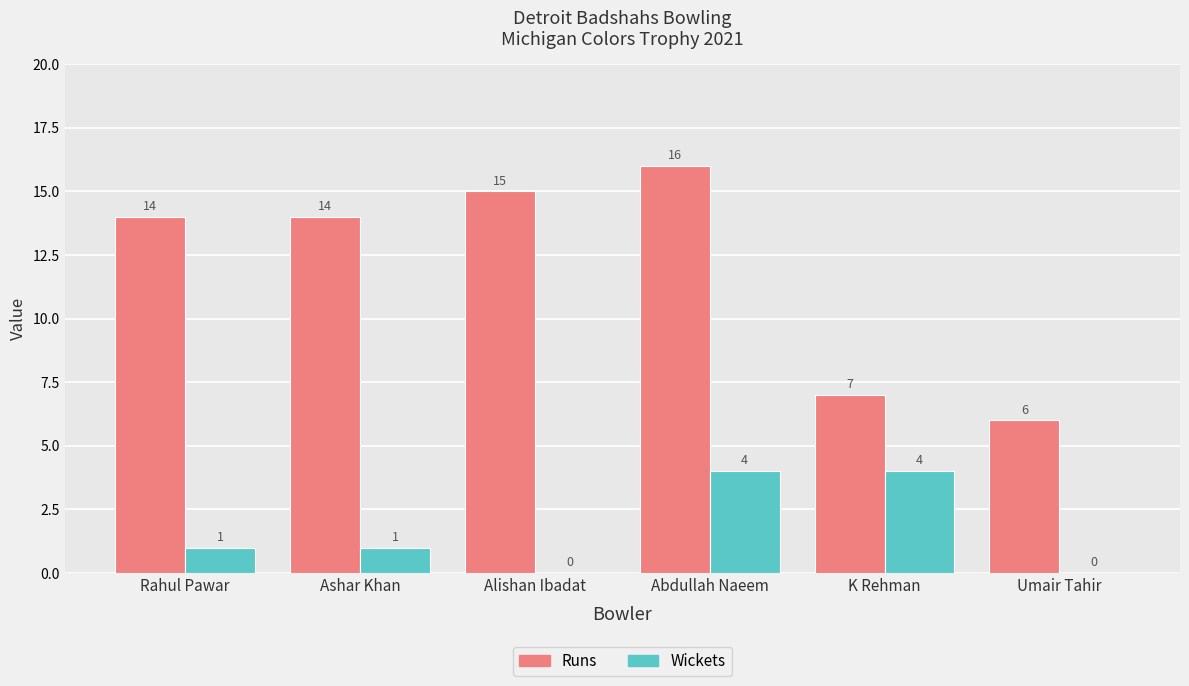

Reading left to right, transcribe all the data shown in this chart.

Runs: Rahul Pawar=14	Ashar Khan=14	Alishan Ibadat=15	Abdullah Naeem=16	K Rehman=7	Umair Tahir=6
Wickets: Rahul Pawar=1	Ashar Khan=1	Alishan Ibadat=0	Abdullah Naeem=4	K Rehman=4	Umair Tahir=0